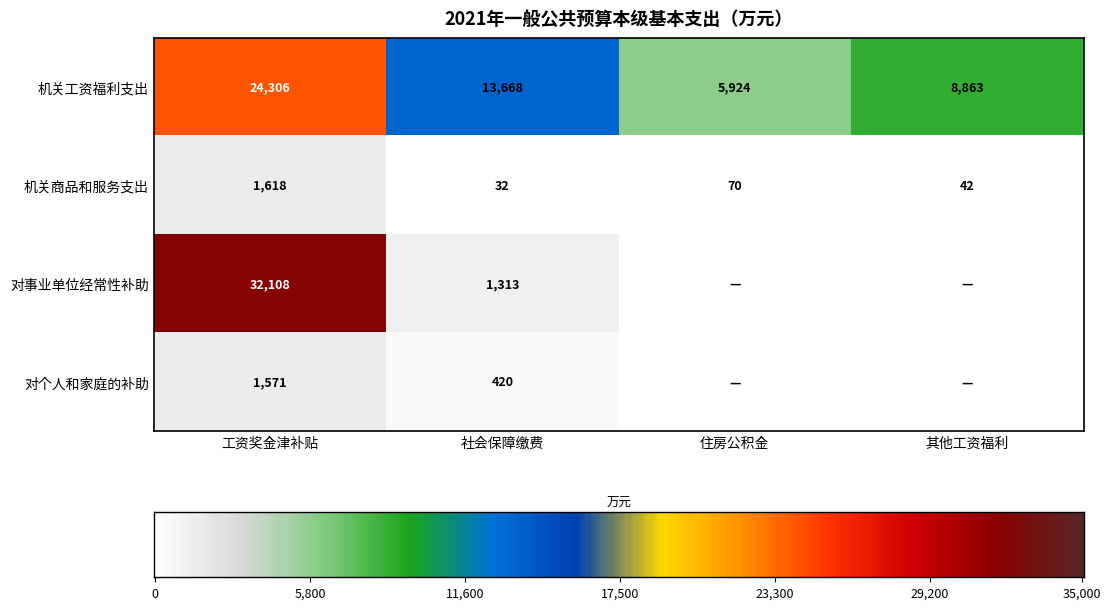

The value of 对事业单位经常性补助 at 工资奖金津补贴 is 18068. True or false?

False